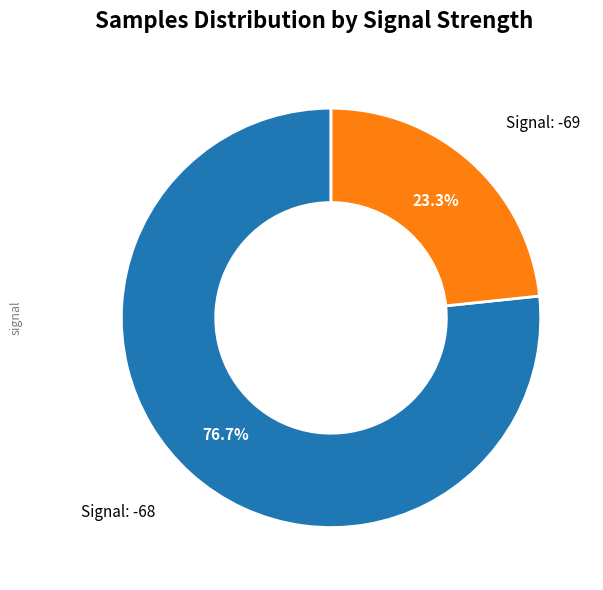

Is there a majority slice in this chart?

Yes